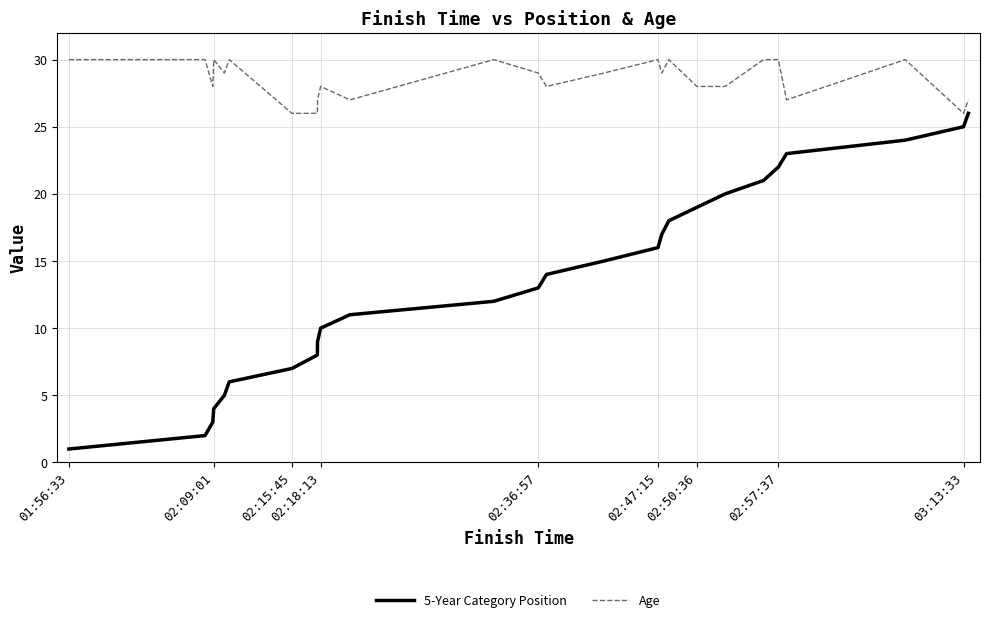

What is the difference between the second highest and second lowest values in the Age series?

4